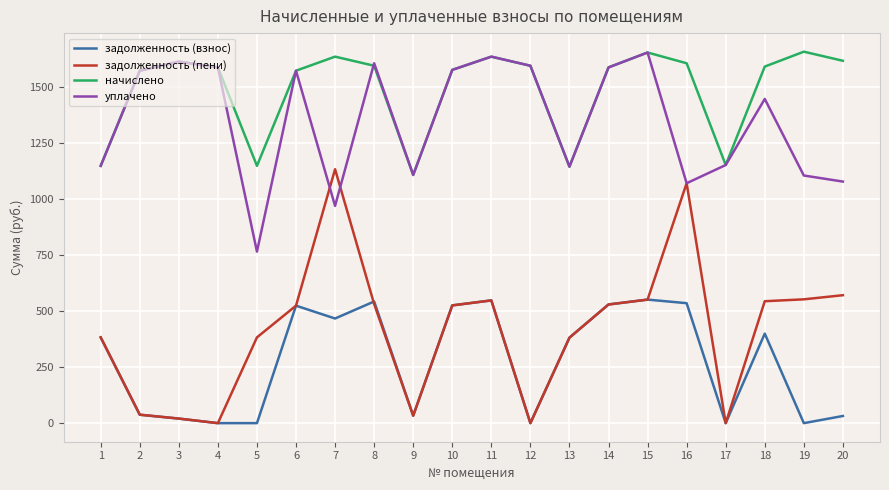

Which series has the largest total across all categories?

начислено